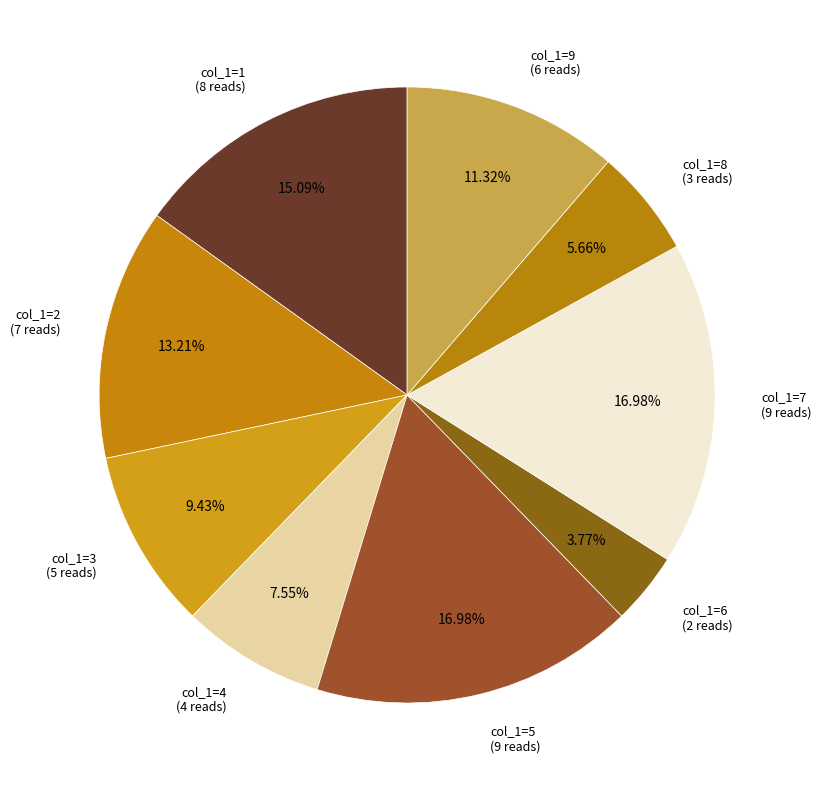

To the nearest percent, what is the average slice percentage?

11%